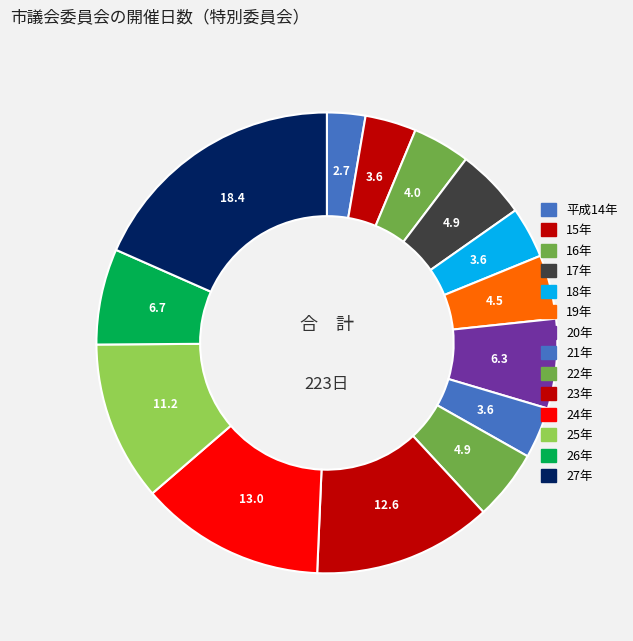

True or false: 21年 accounts for 4% of the total.

True